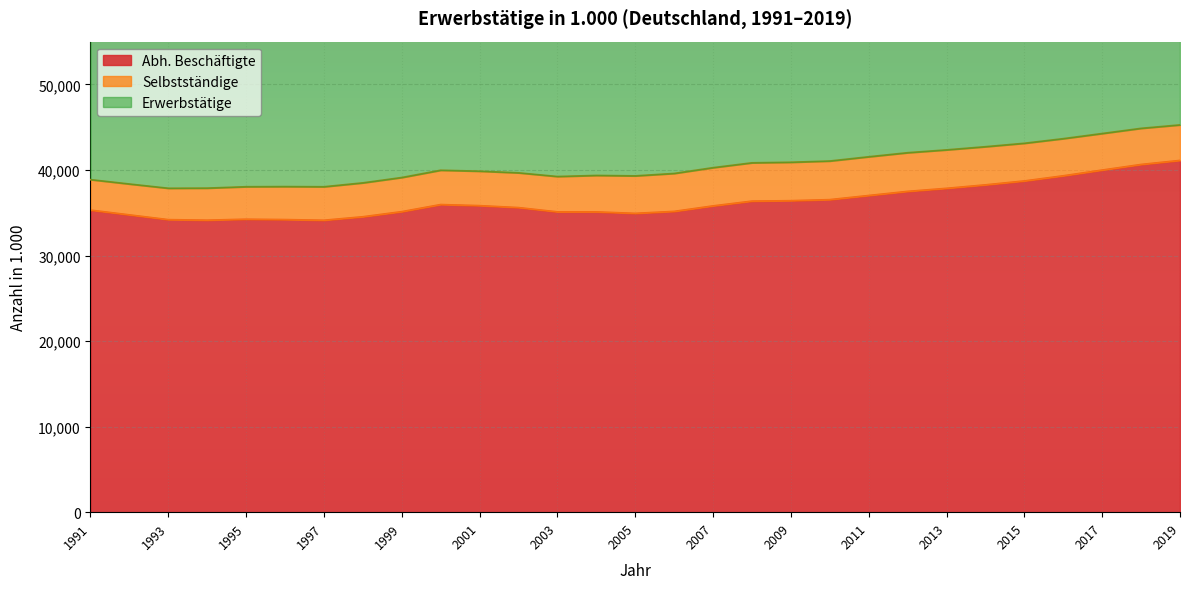

In Abh. Beschäftigte, how many points are higher than both neighbors (excluding endpoints)?

2